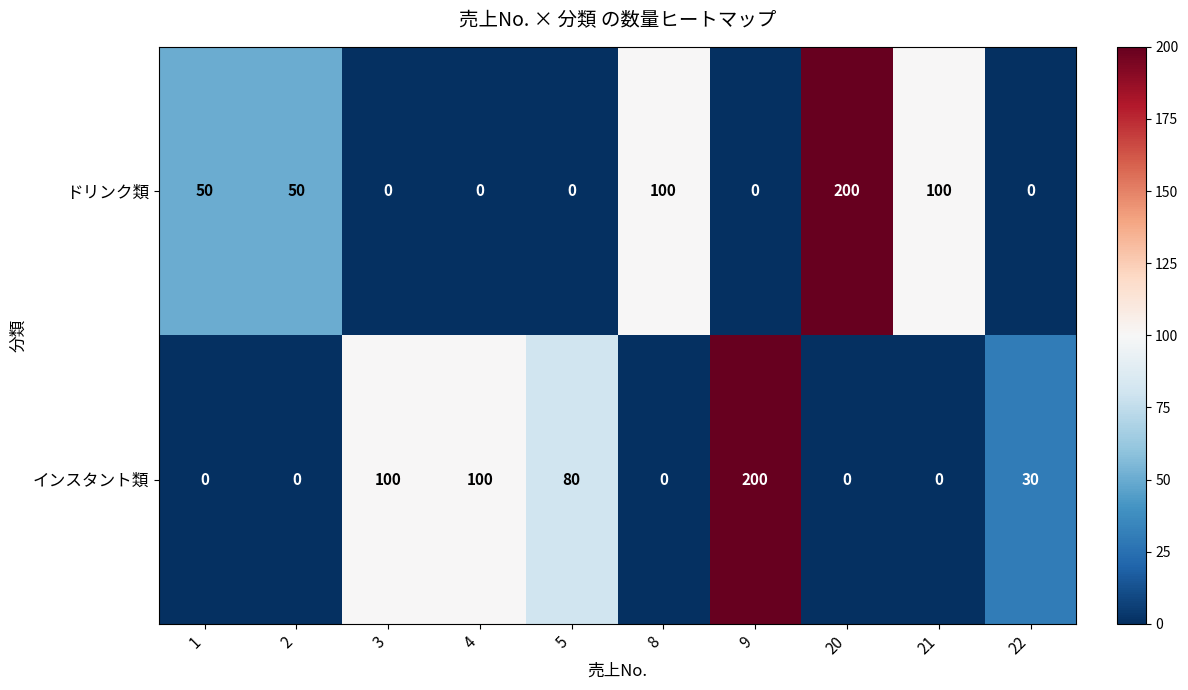

How many positive values does the インスタント類 series have?

5